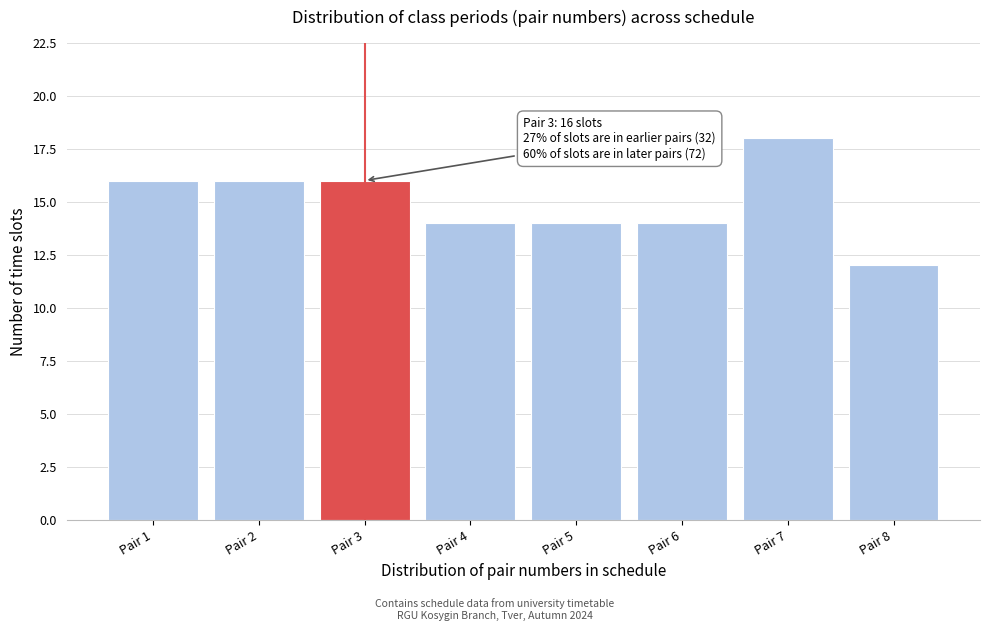

Which range on the x-axis has the tallest bar?

6.5 to 7.5